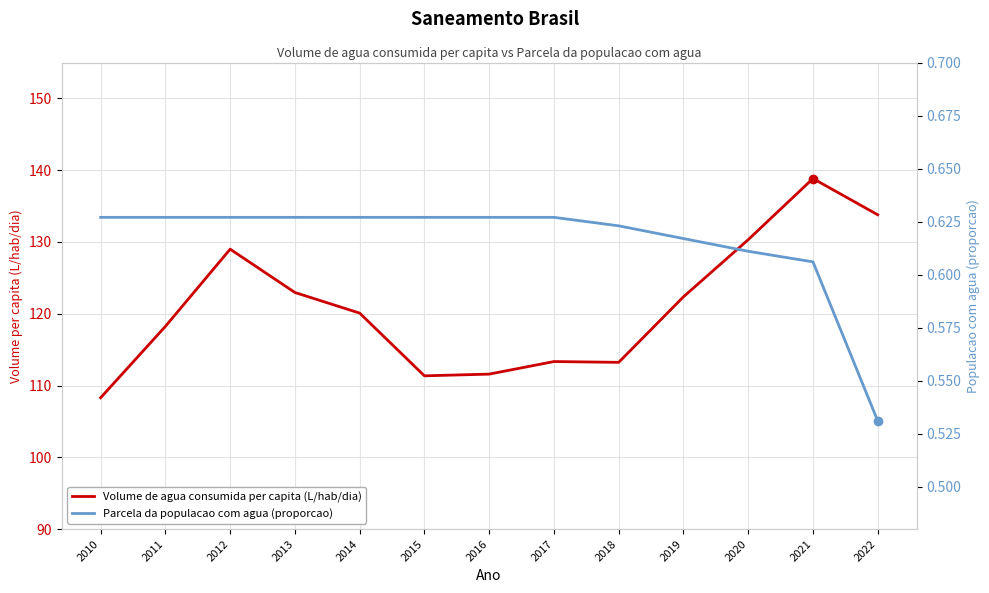

What is the average value of the Volume de agua consumida per capita (L/hab/dia) series?

121.0